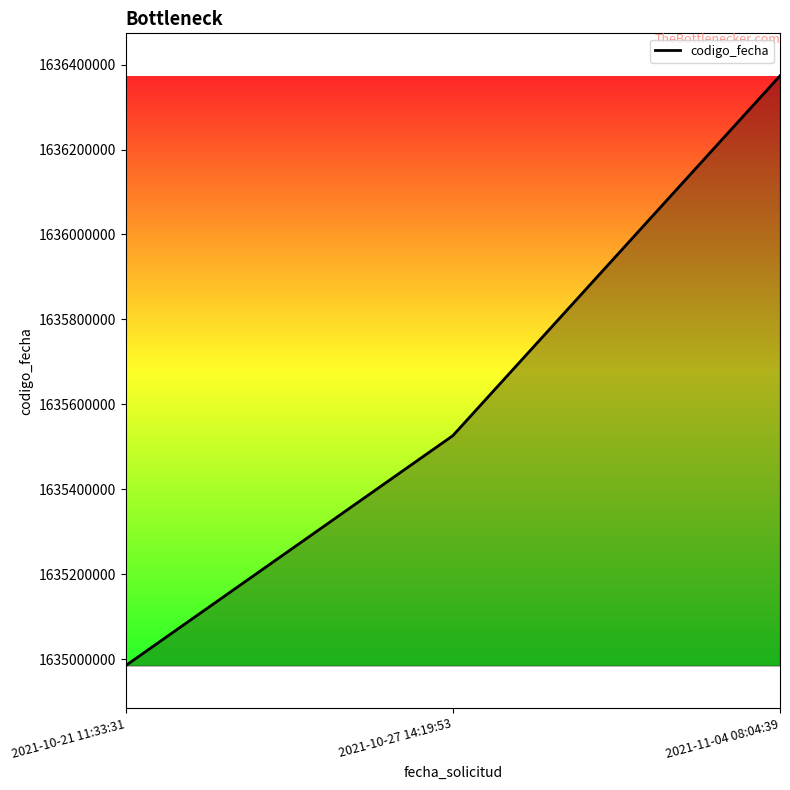

How many lines are shown in the chart?

1